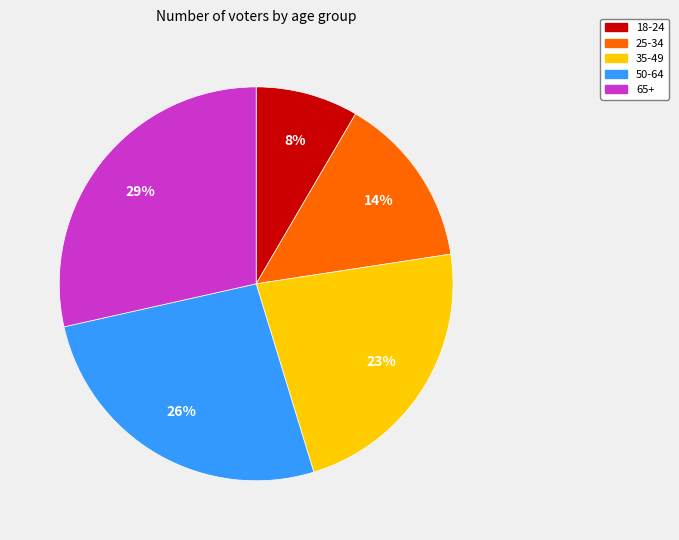

Is it true that 50-64 is 26% of the pie?

True